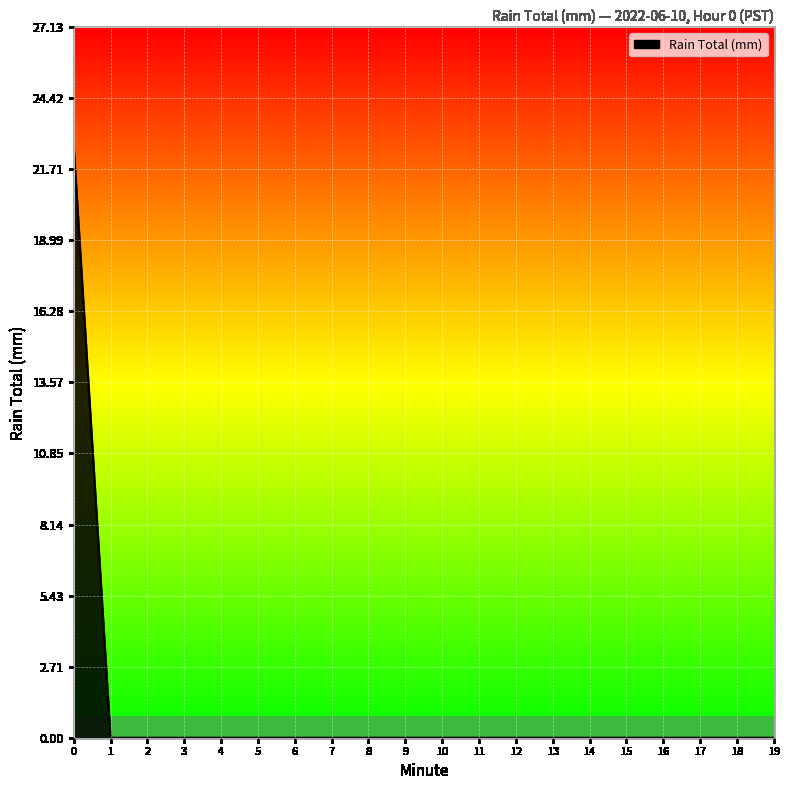

Does the chart have visible grid lines?

Yes